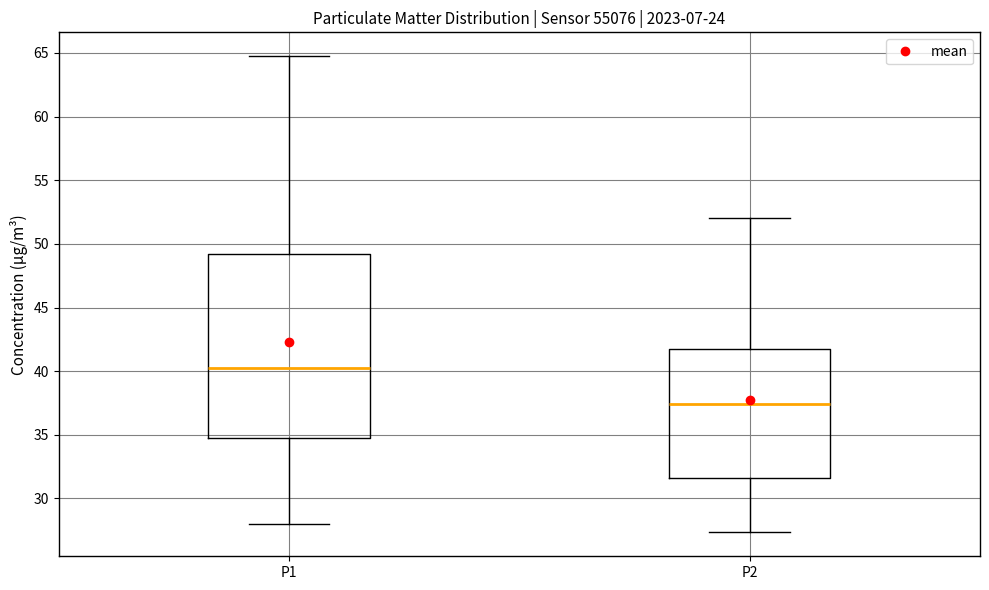

Reading left to right, read every box against the y-axis: the position of its median line, the range the box covers, and the ends of its whiskers. The values are not printed on the chart, so give them approximately, as read against the axis.

P1: median 40.5, box 34.5 to 49.0, whiskers 28.0 to 65.0
P2: median 37.5, box 31.5 to 42.0, whiskers 27.5 to 52.0